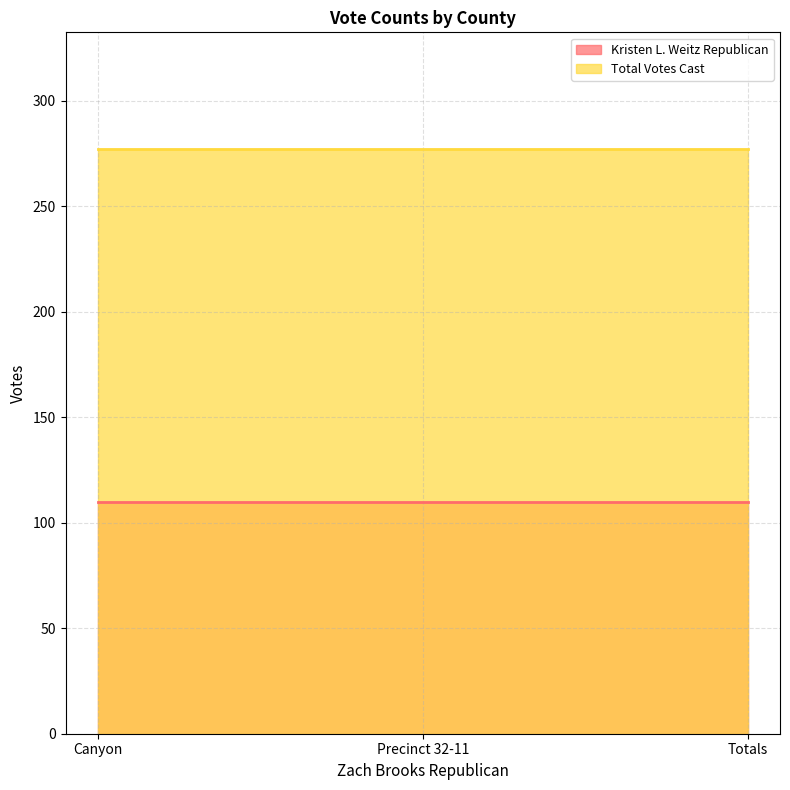

Which series has the largest total across all categories?

Total Votes Cast